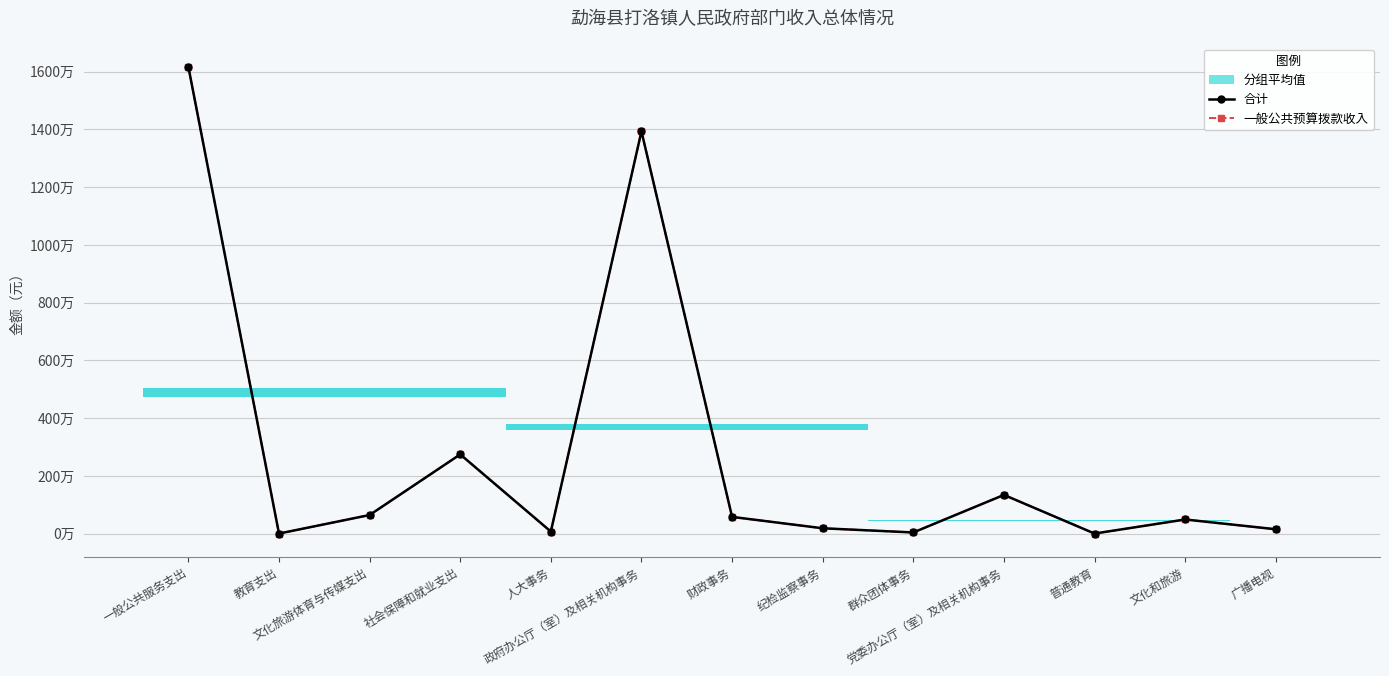

Reading left to right, list all the values displayed in this chart.

合计: 16168774.9	6000.0	647678.2	2747064.9	75000.0	13934366.8	582753.6	188693.2	44000.0	1343961.2	6000.0	492950.3	154727.9
一般公共预算拨款收入: 16168774.9	6000.0	647678.2	2747064.9	75000.0	13934366.8	582753.6	188693.2	44000.0	1343961.2	6000.0	492950.3	154727.9